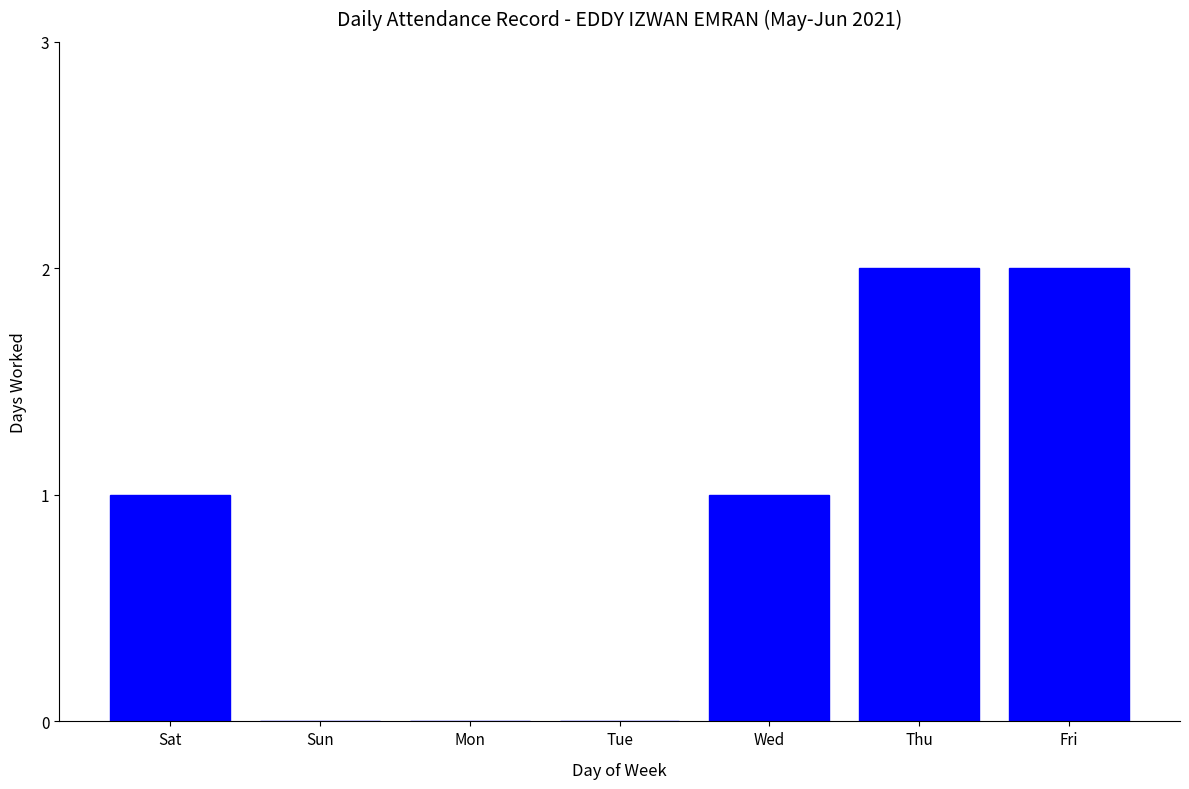

What is the change in value from Sun to Fri?

+2